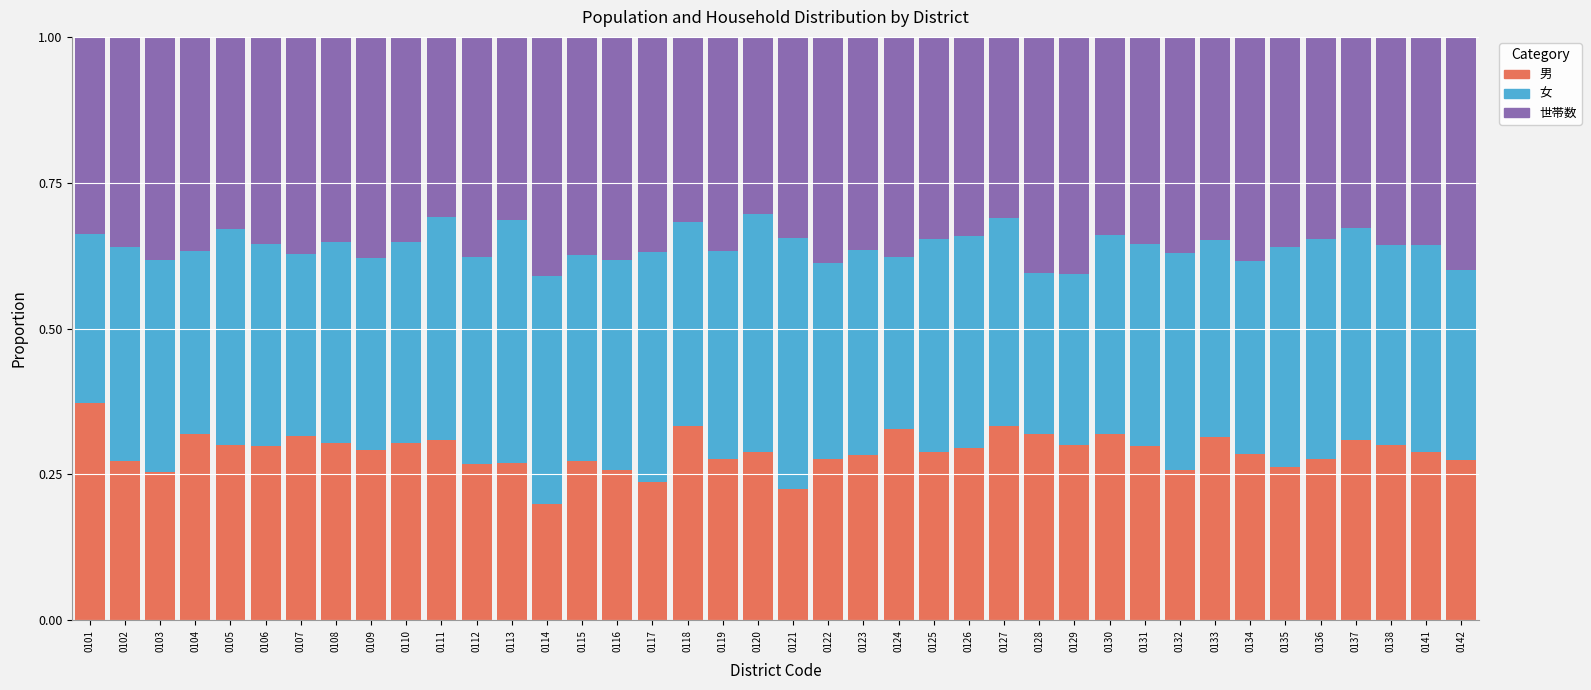

Are the bars horizontal?

No